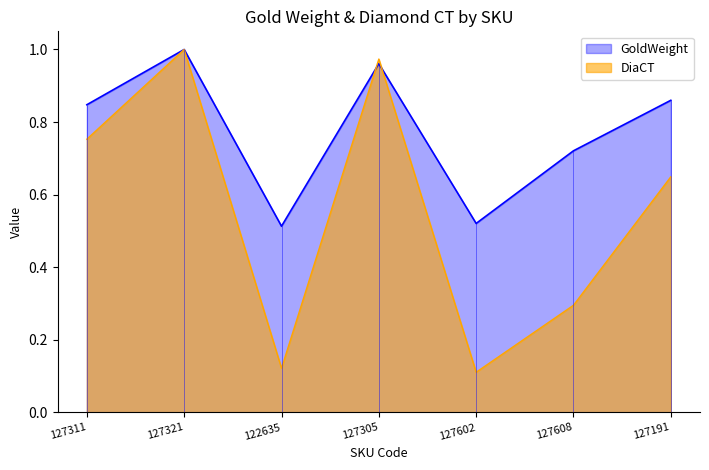

What is the value of the GoldWeight point at the 6th from the left?

0.7